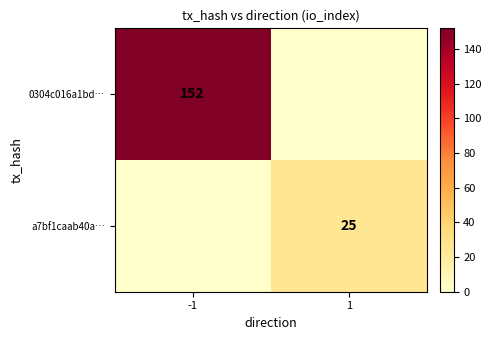

The value of 0304c016a1bd… at -1 is 152. True or false?

True